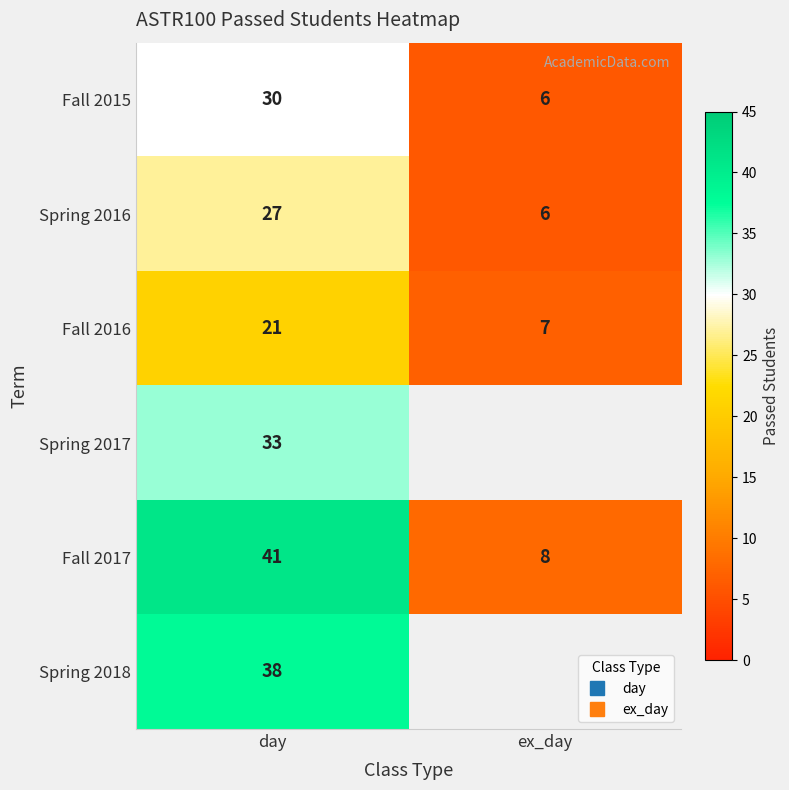

Between day and ex_day, which is larger?

day